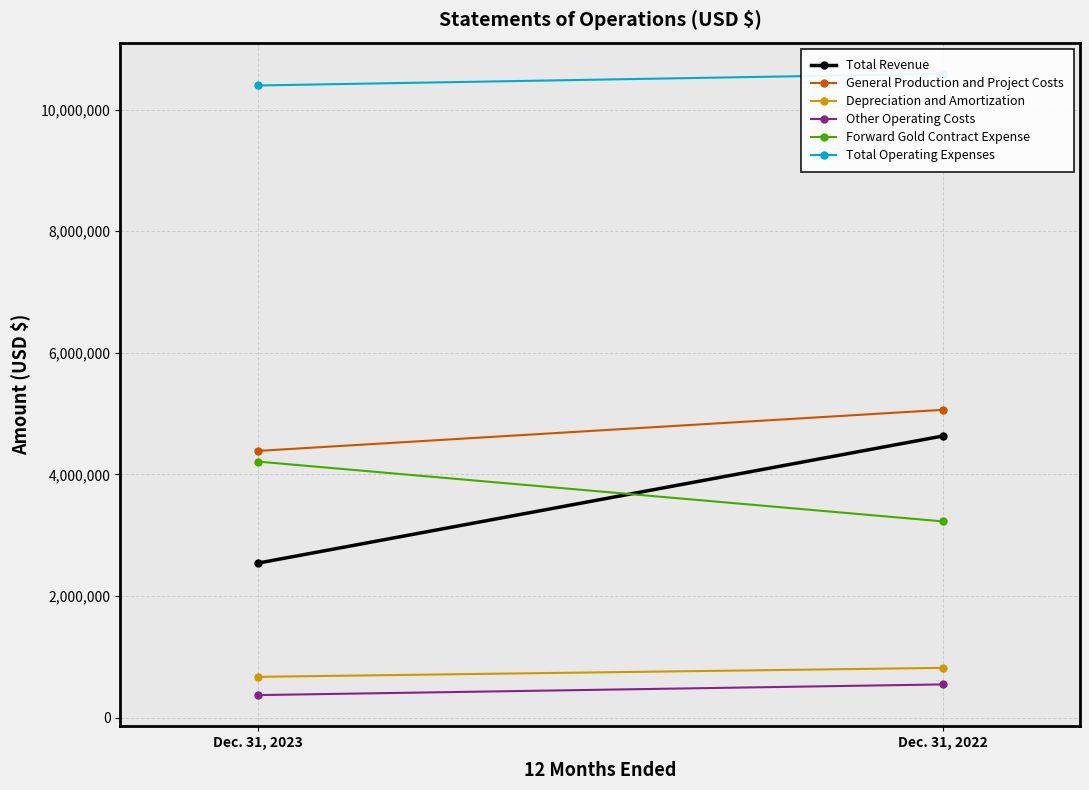

What is the sum of the Other Operating Costs values at Dec. 31, 2022 and Dec. 31, 2023?

915125